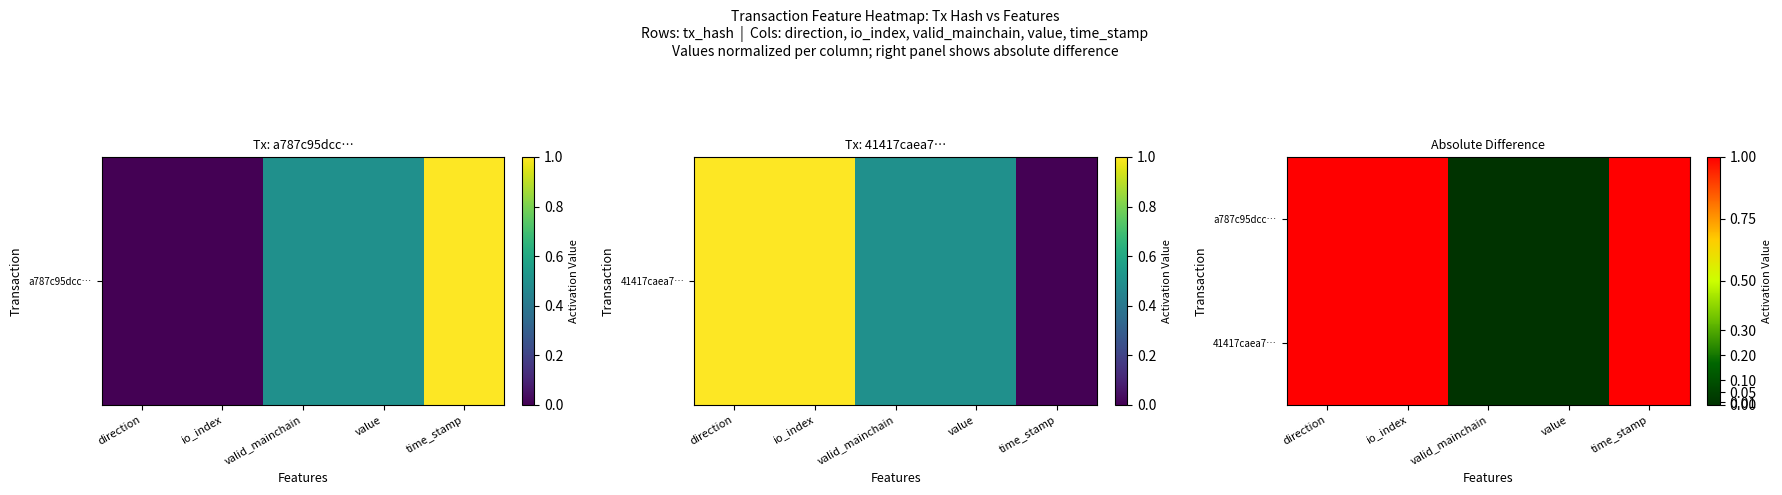

How many categories are shown in the chart?

5